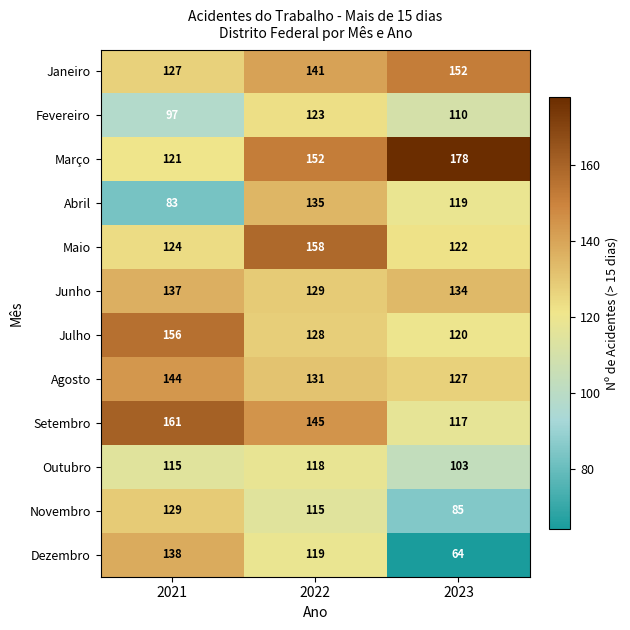

Which series has the largest range (max minus min)?

Dezembro